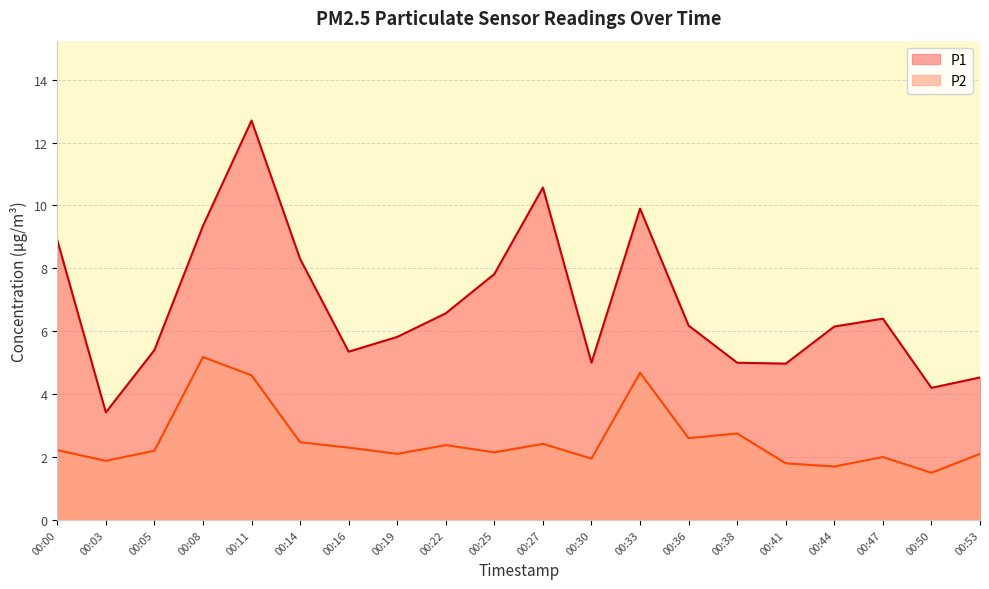

What is the total value across all series at 00:19?

7.9